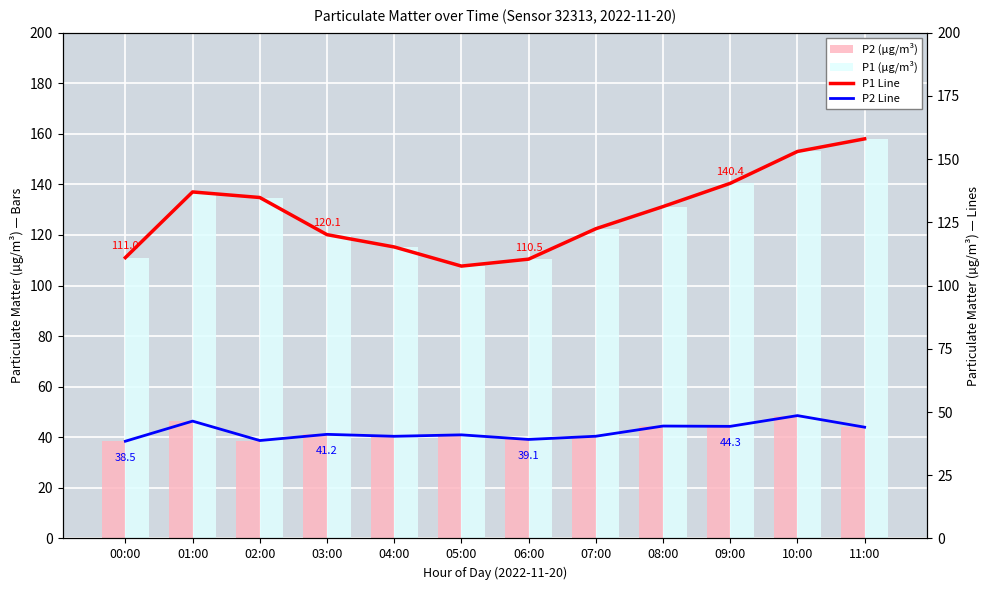

What is the label of the 12th bar from the right?

00:00